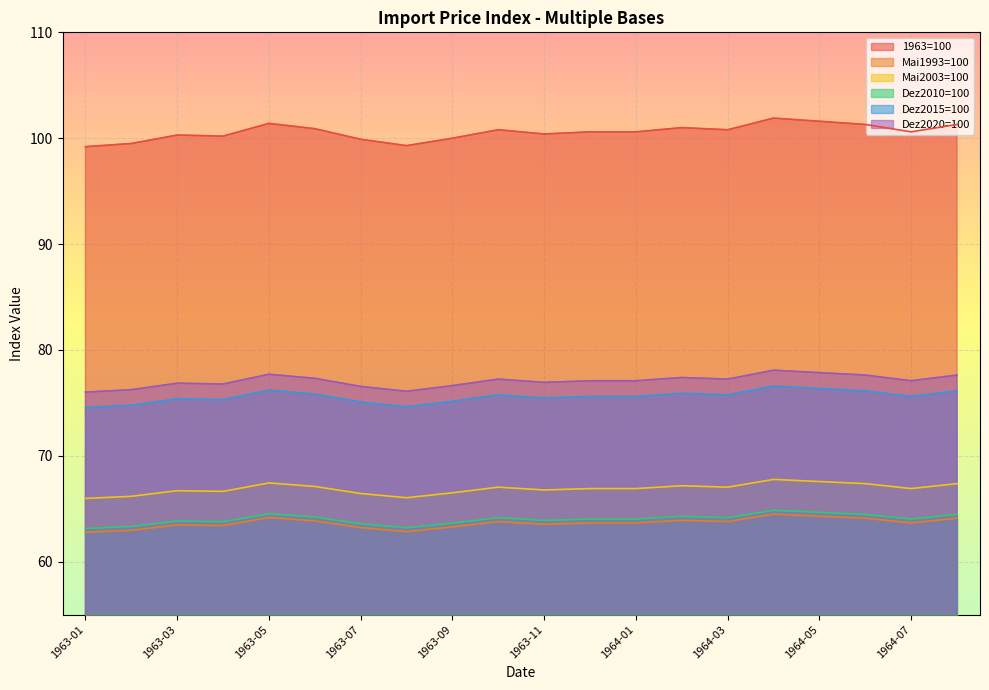

Between 1963-04 and 1963-01, which is larger?

1963-04